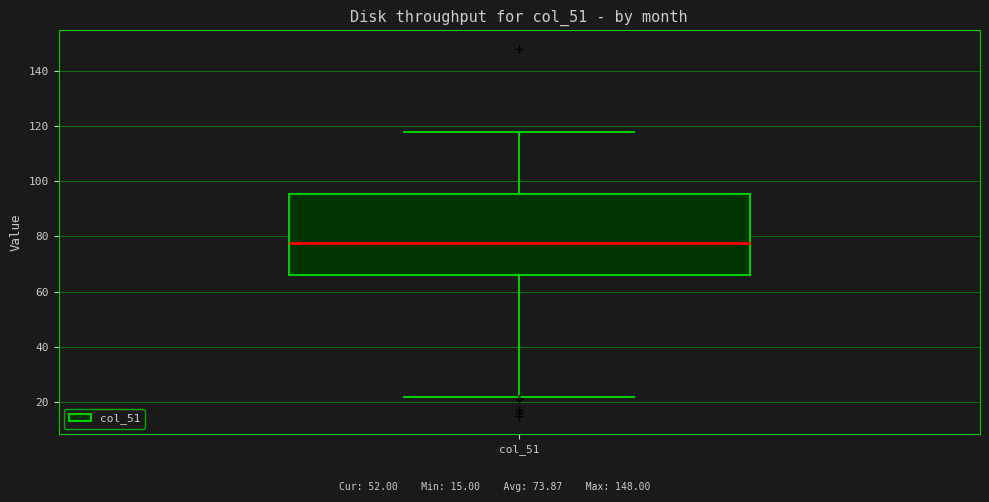

Transcribe this box plot: give where the median line is, the range the box spans, and where the two whiskers end, as read against the y-axis. The values are not printed on the chart, so give them approximately, as read against the axis.

median 78, box 66 to 96, whiskers 22 to 118